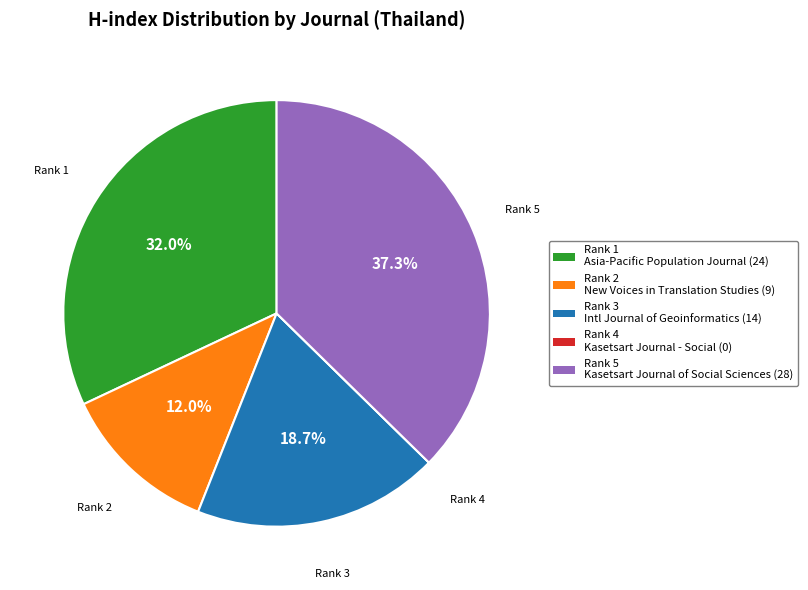

Is there any slice that represents more than half of the pie?

No